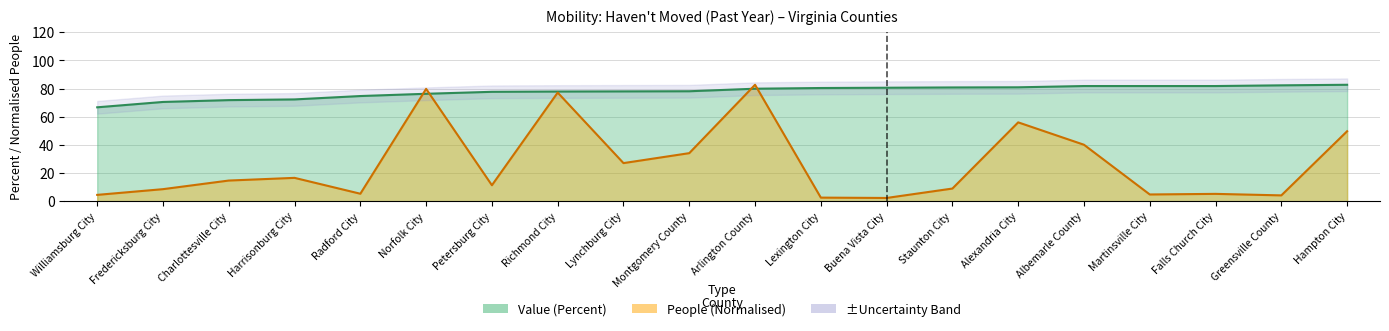

Is the value of Value (Percent) at Alexandria City greater than the value of People (Havent Moved) at Albemarle County?

Yes